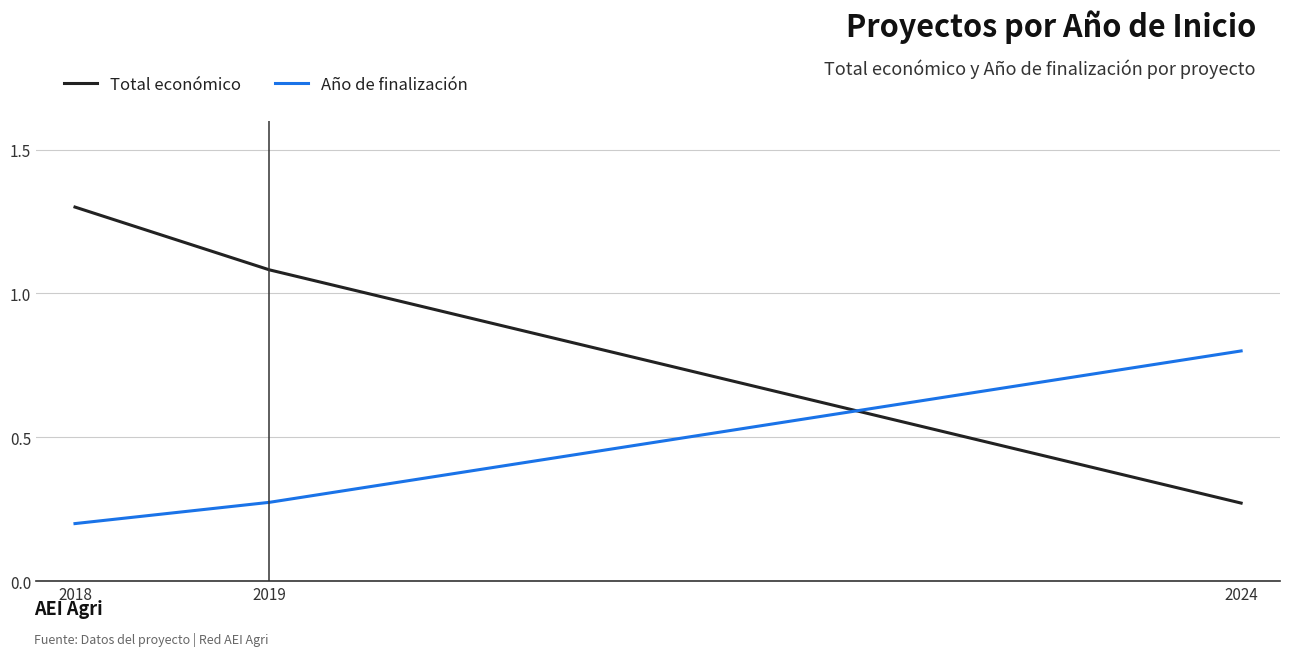

True or false: Año de finalización has a value of 0.1 at 2018.

False